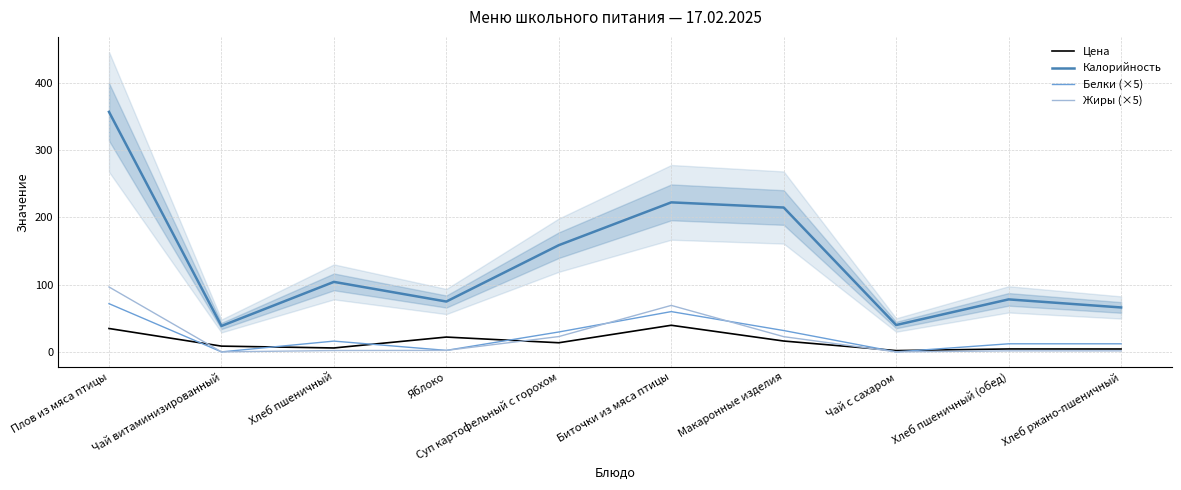

True or false: Жиры (×5) has more than 2 points higher than both neighbors.

False